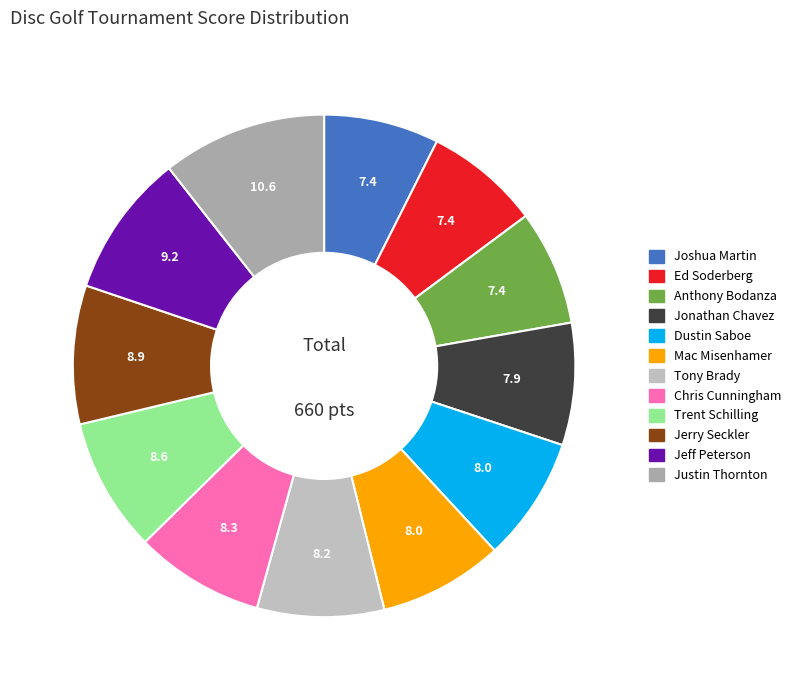

How many slices are in this pie chart?

12